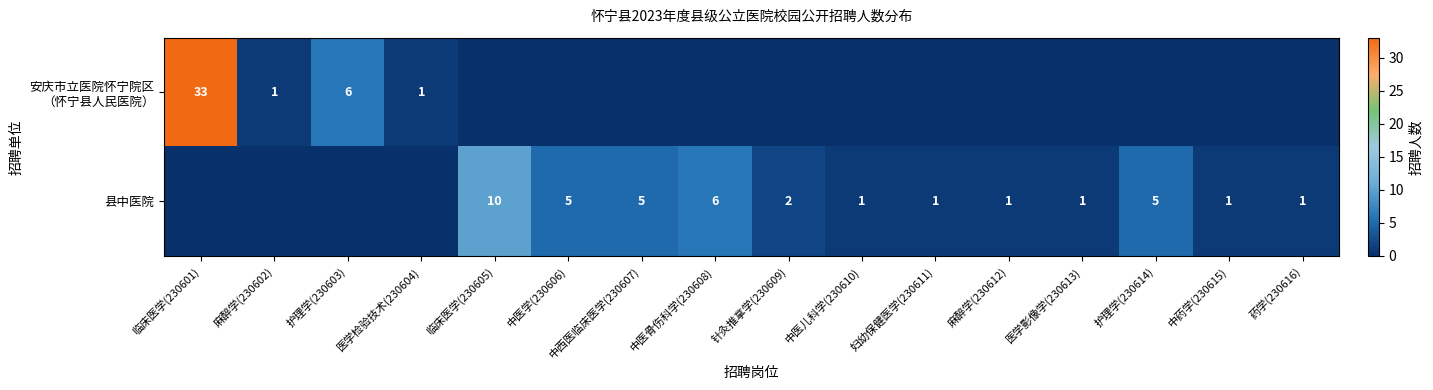

True or false: 县中医院 has a value of 6 at 中医骨伤科学(230608).

True